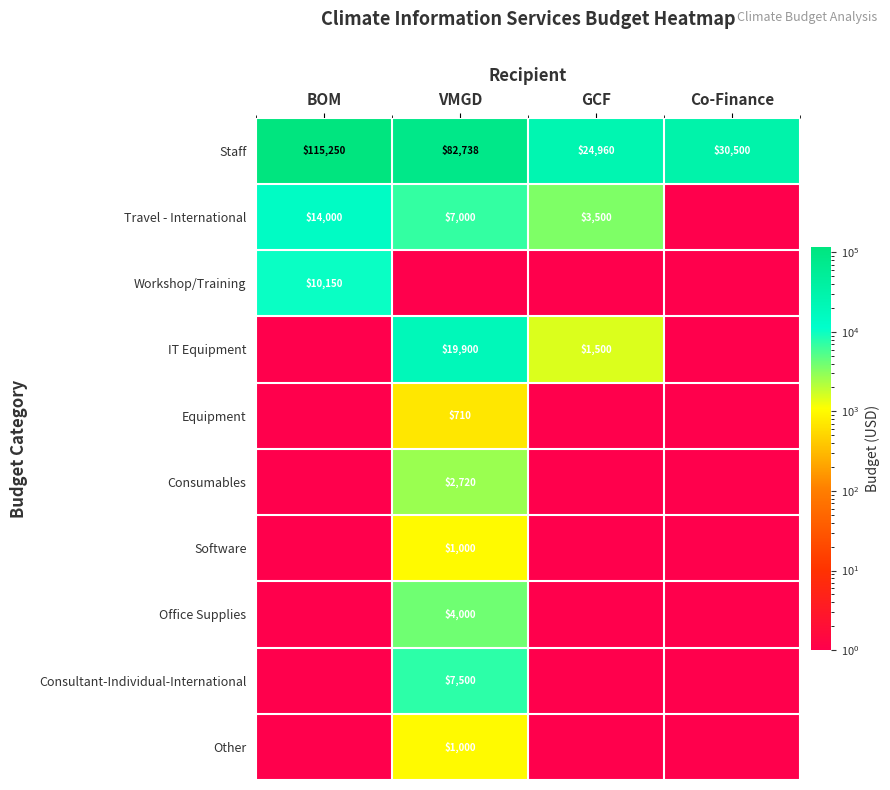

What is the difference between the second highest and second lowest values in the Staff series?

52238